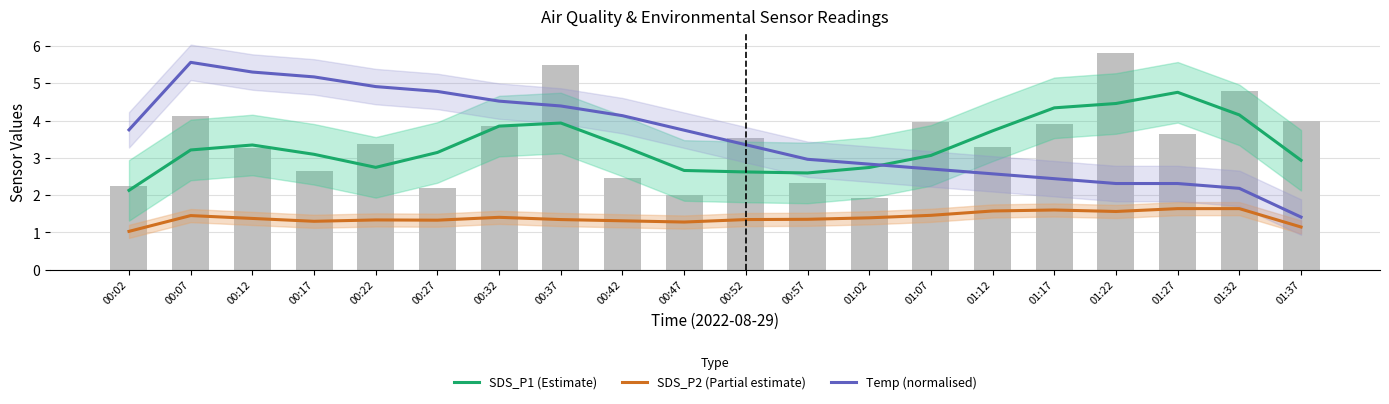

What is the difference between the maximum and minimum values in the SDS_P2 (Partial estimate) series?

0.6